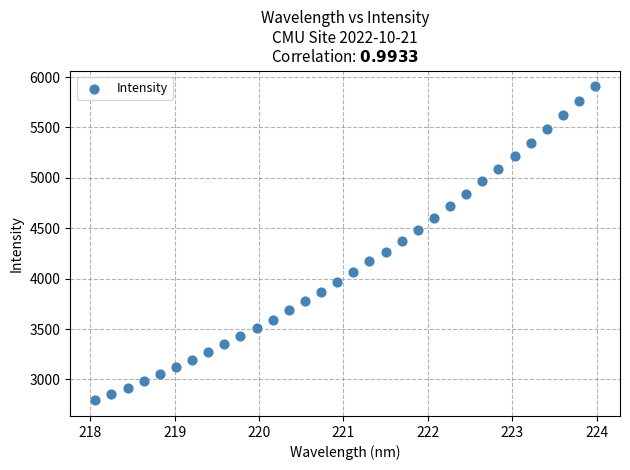

What is the range of Y values (max minus min)?

3115.6